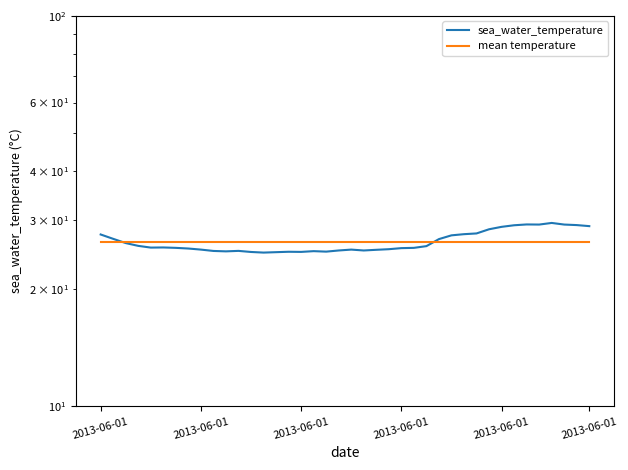

Between 34 and 37, which series saw the biggest shift?

sea_water_temperature